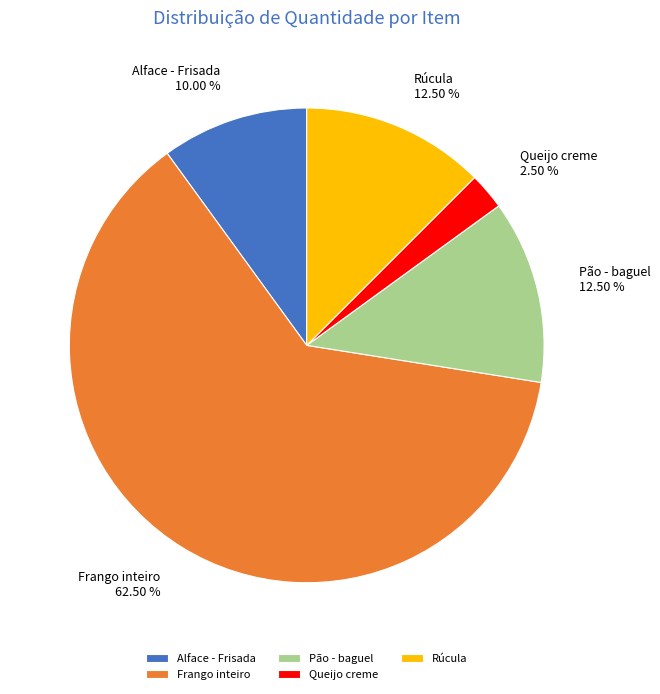

Which has a higher value, Rúcula or Frango inteiro?

Frango inteiro